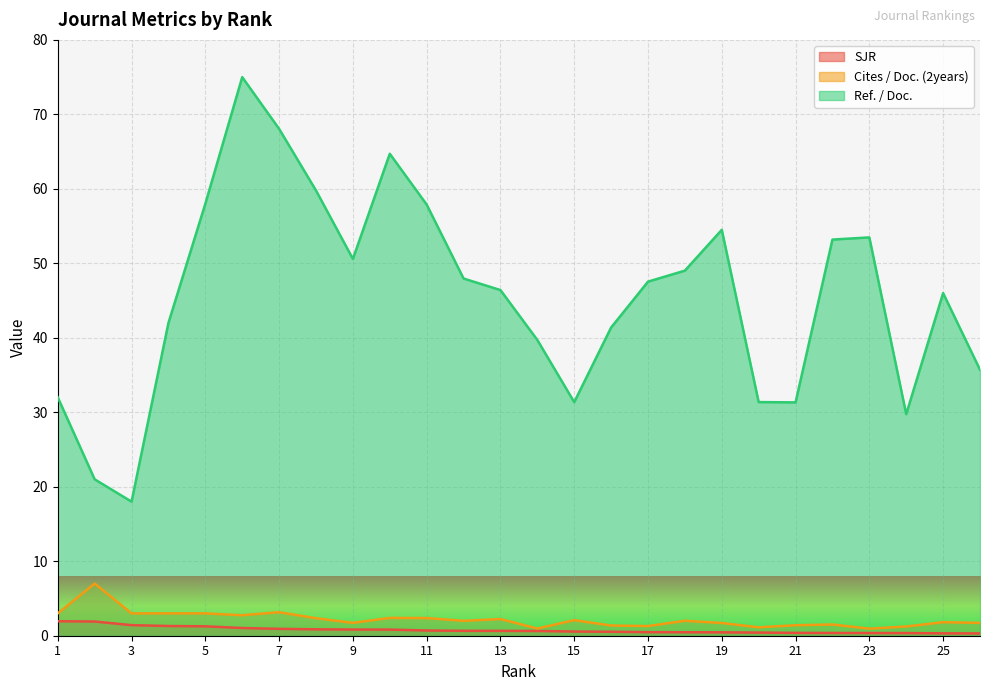

What is the sum of the Ref. / Doc. values at 11 and 21?

89.2